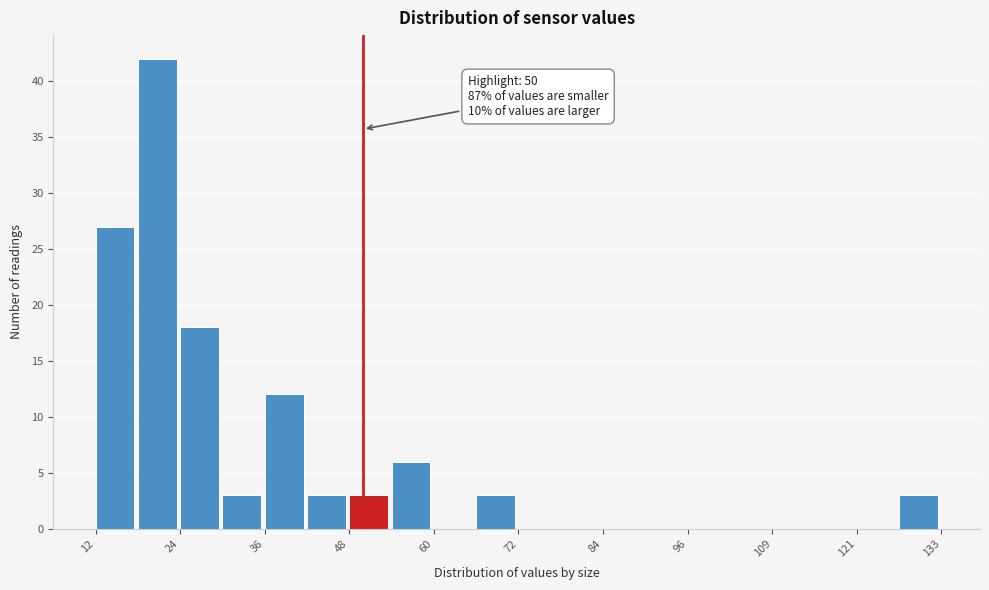

Read against the x-axis, roughly where is the centre of the tallest bar?

20